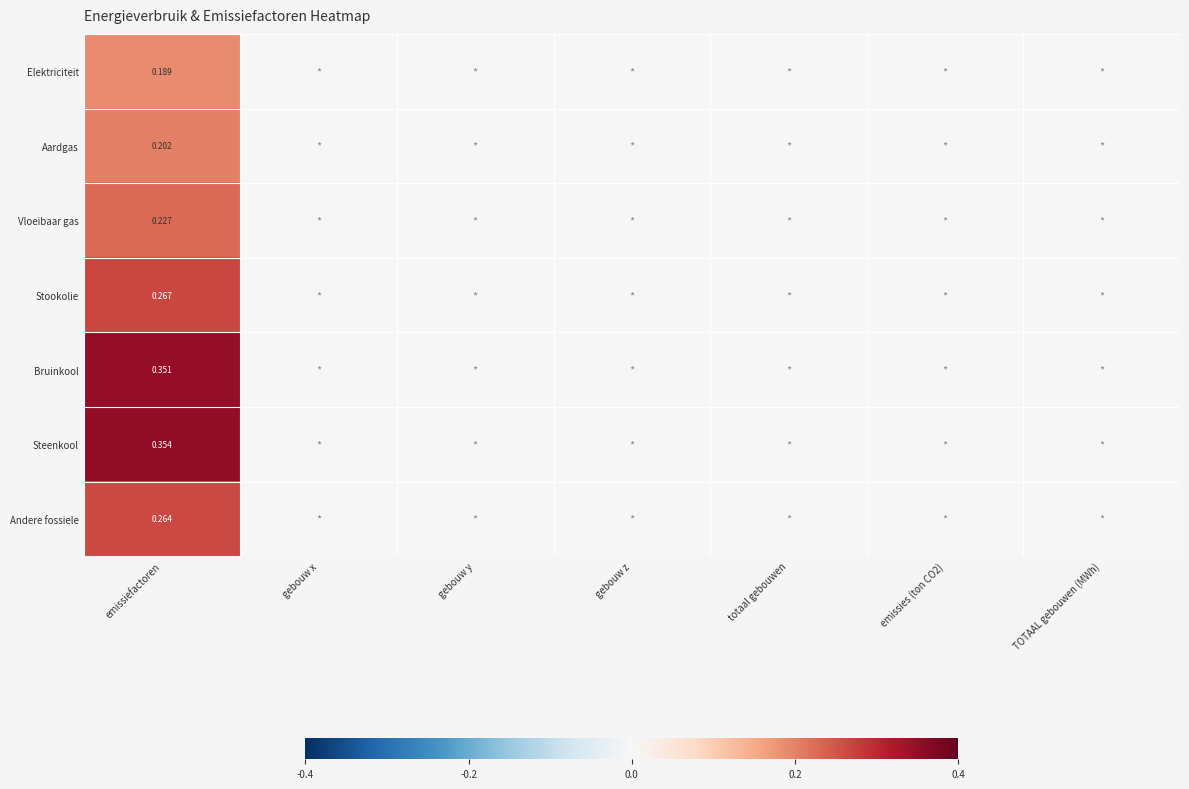

Rank the series at emissiefactoren from lowest to highest value.

Elektriciteit, Aardgas, Vloeibaar gas, Andere fossiele, Stookolie, Bruinkool, Steenkool